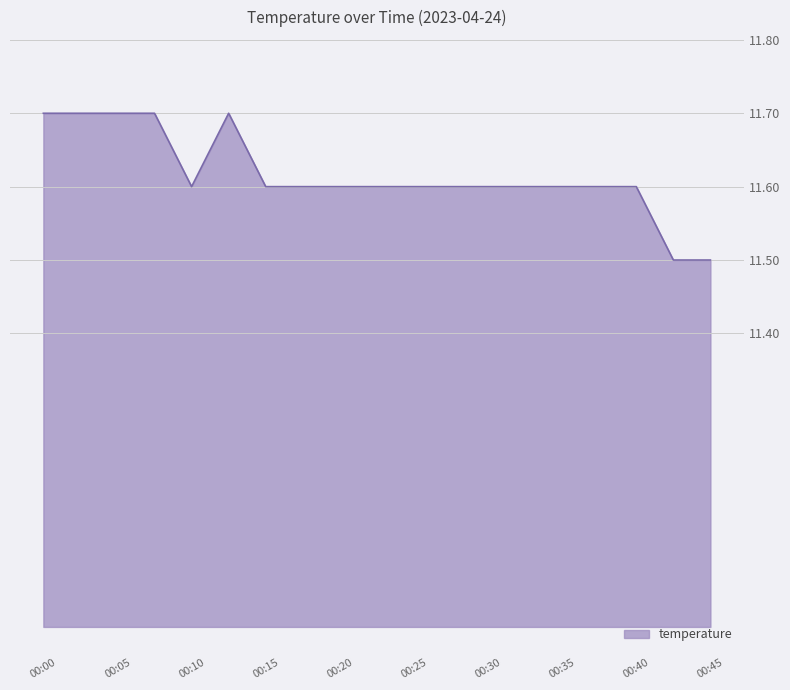

What is the smallest value displayed?

11.5